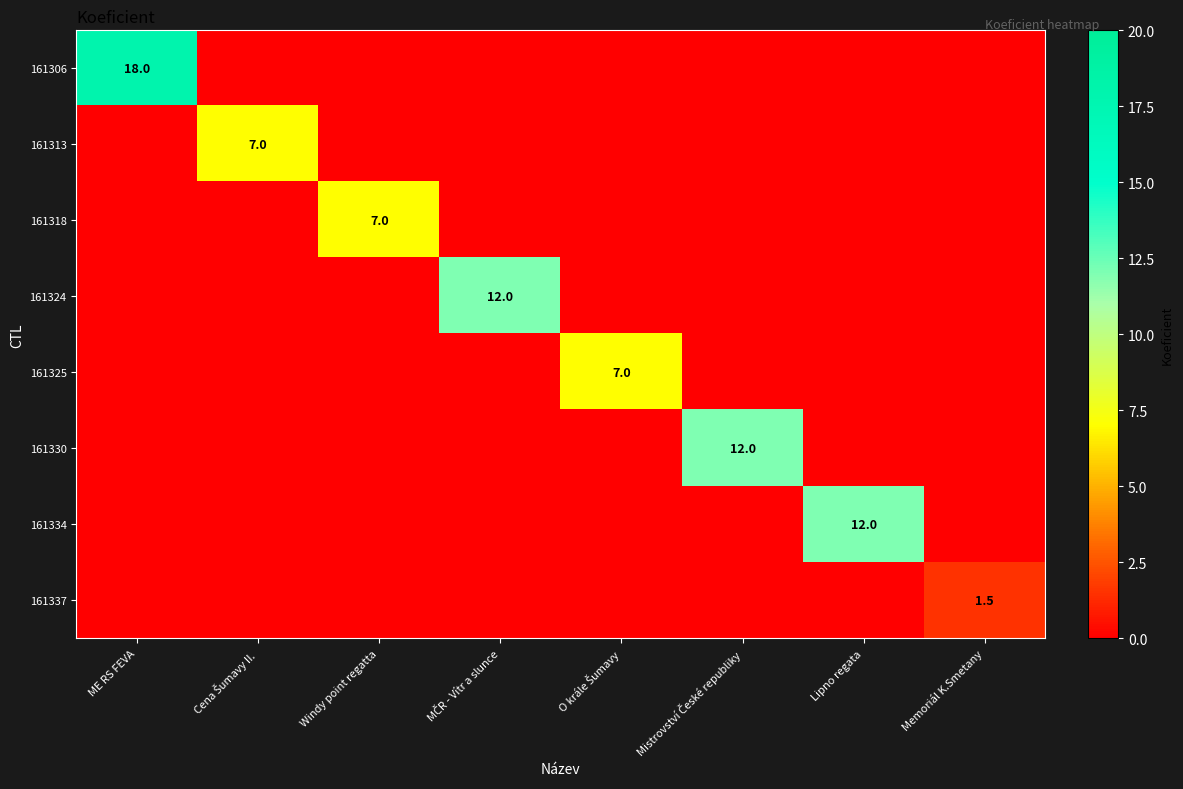

What is the difference between the highest and lowest values at Windy point regatta?

7.0